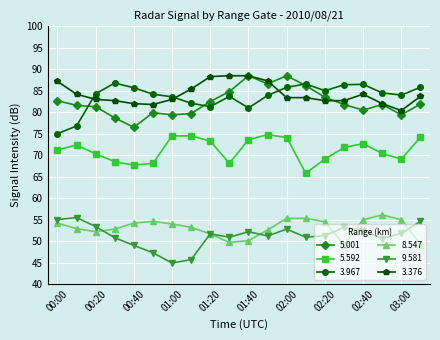

What is the difference between the maximum and minimum values in the 3.376 series?

8.1